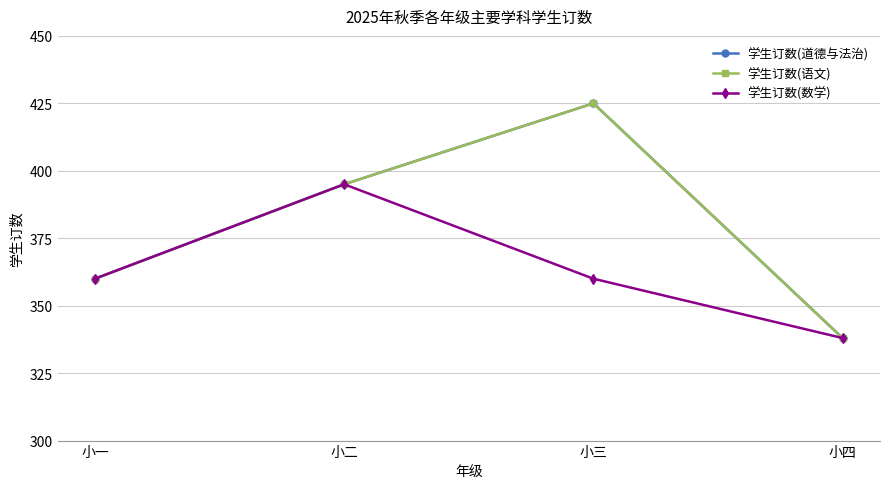

What is the value of the 学生订数(数学) point at the 2nd from the left?

395